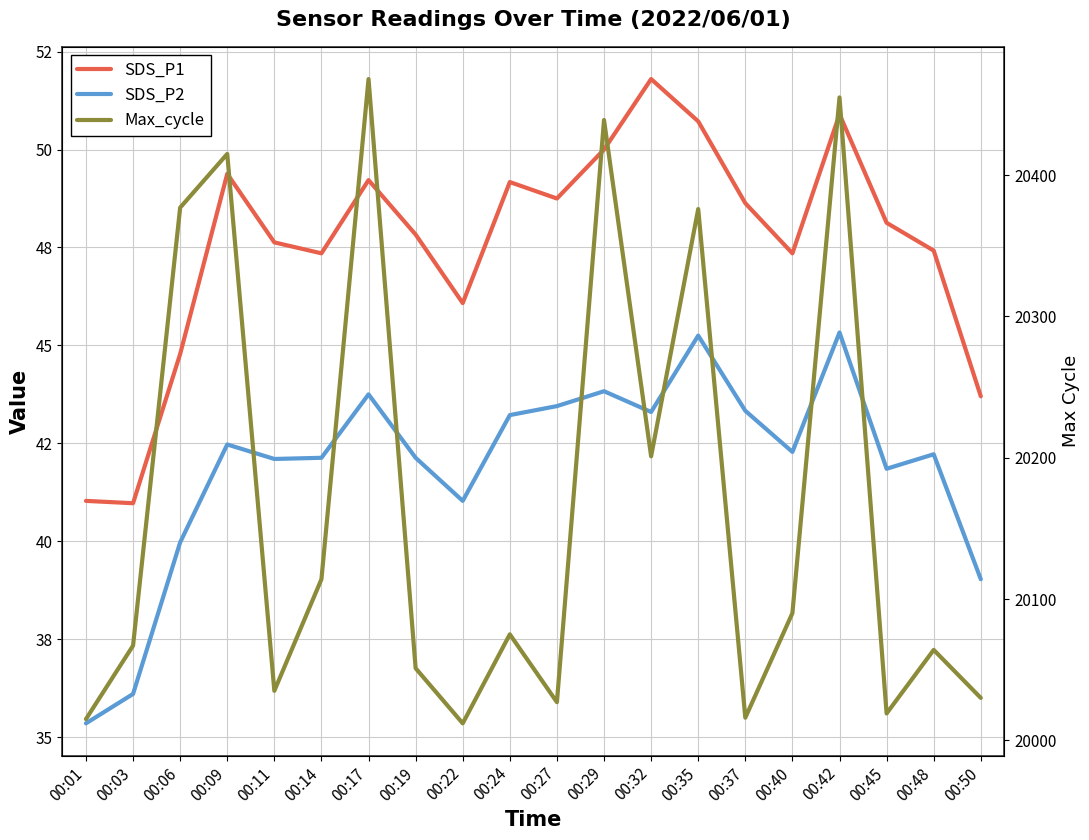

What is the difference between the second highest and second lowest values in the Max_cycle series?

440.0